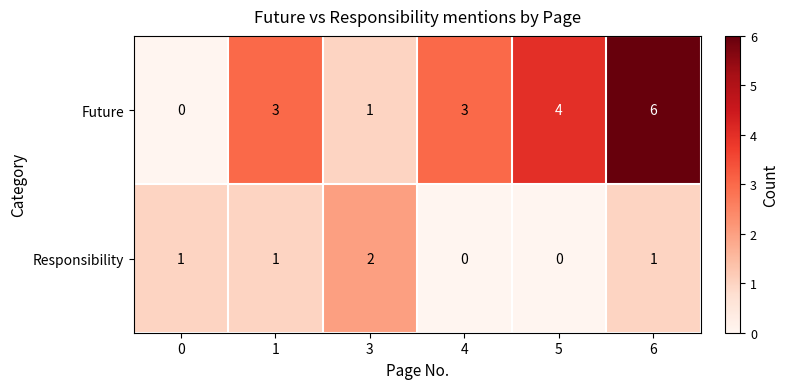

Rank the series by their maximum value, from highest to lowest.

Future, Responsibility